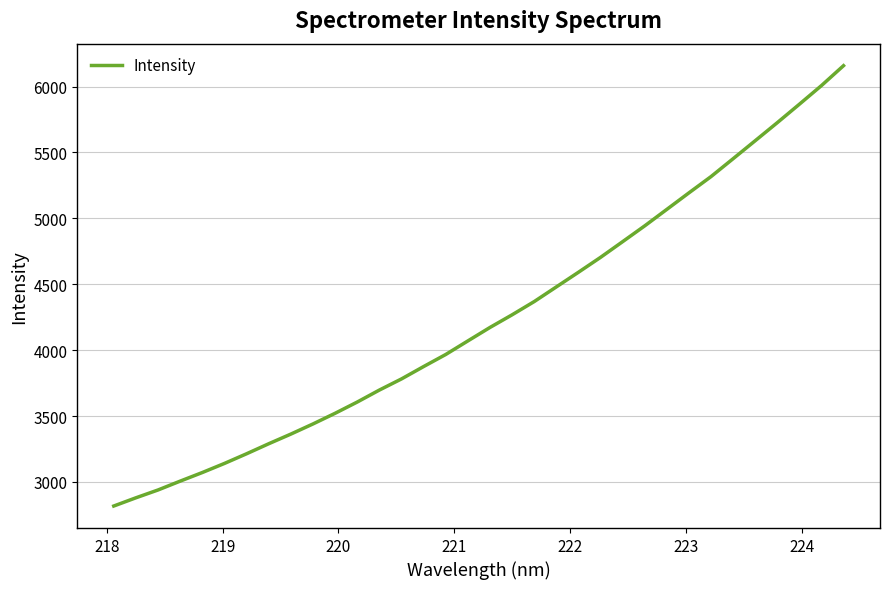

What is the maximum value shown in the chart?

6158.5